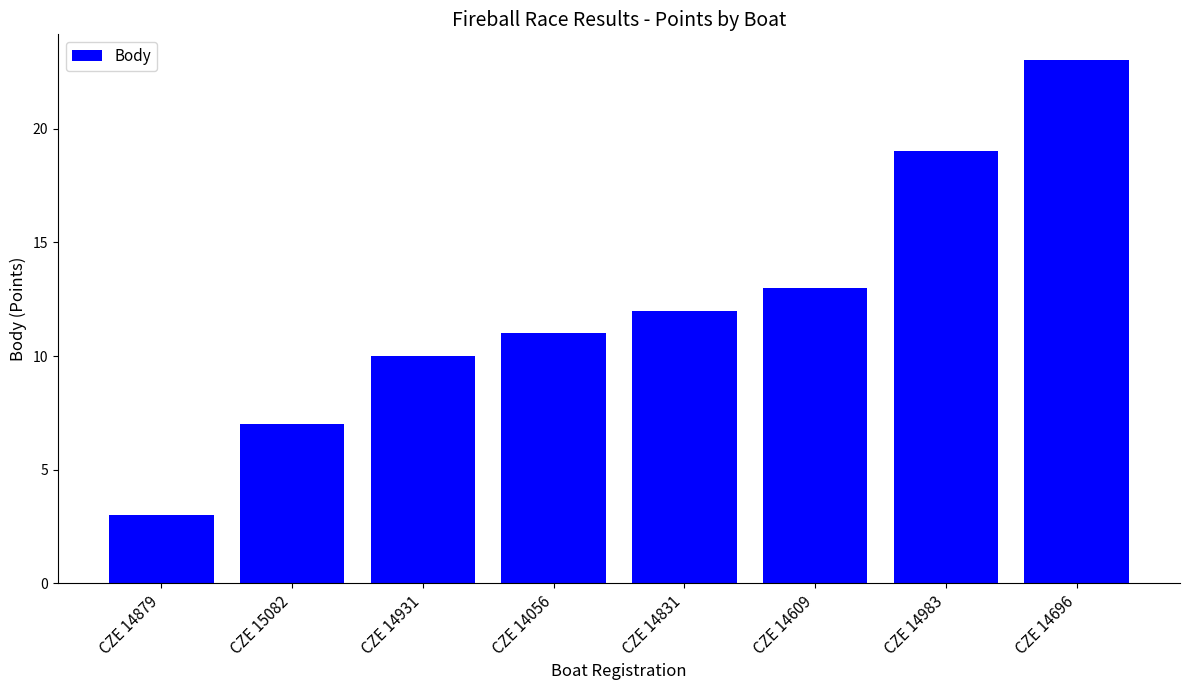

Reading left to right, extract all data points from this chart.

CZE 14879=3	CZE 15082=7	CZE 14931=10	CZE 14056=11	CZE 14831=12	CZE 14609=13	CZE 14983=19	CZE 14696=23